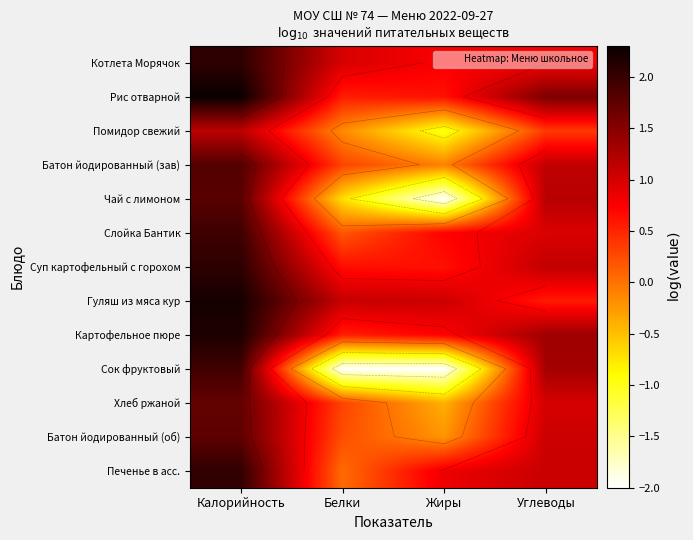

What is the total value across all series at Белки?

2.0